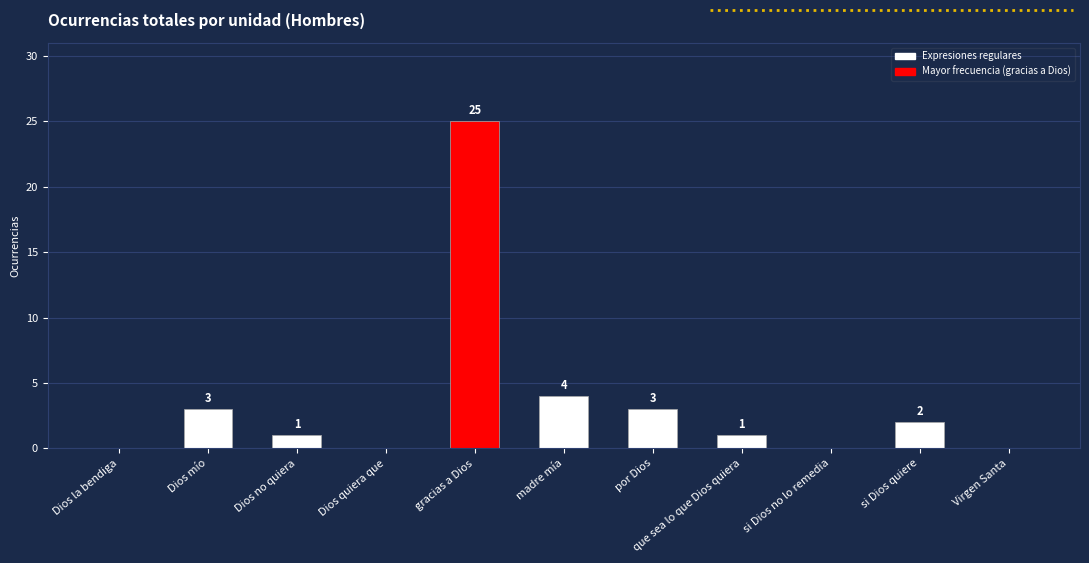

What is the maximum value shown in the chart?

25